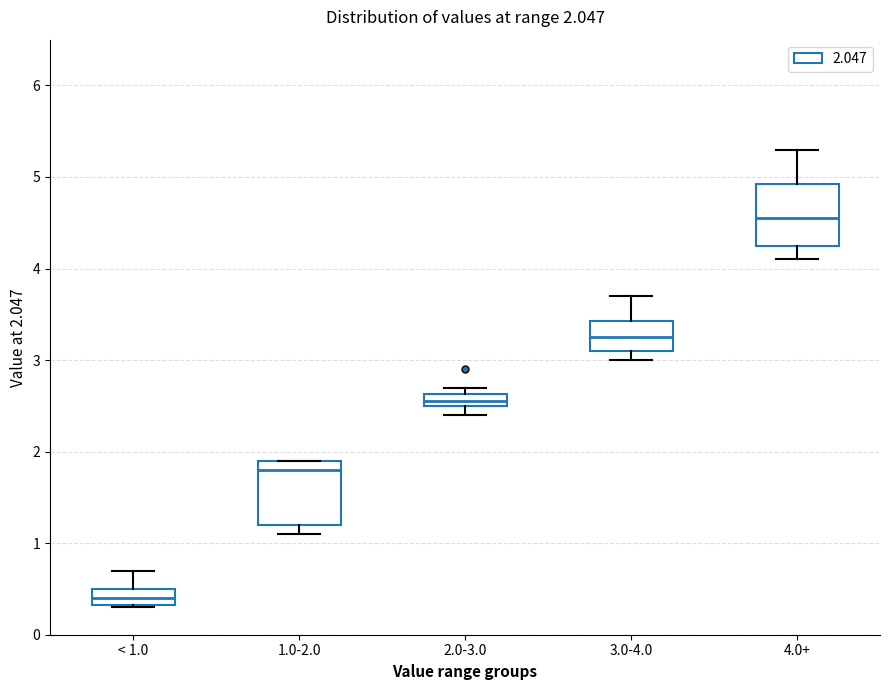

Which box has the highest median line?

4.0+